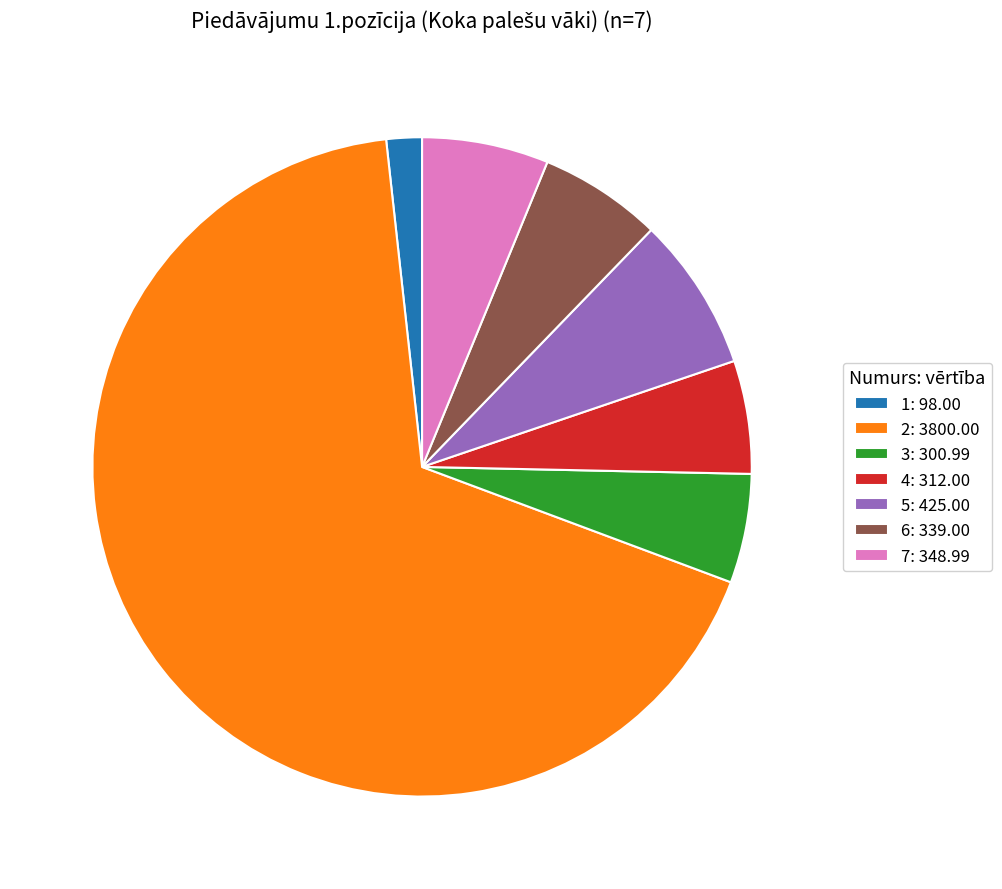

What is the majority slice?

2